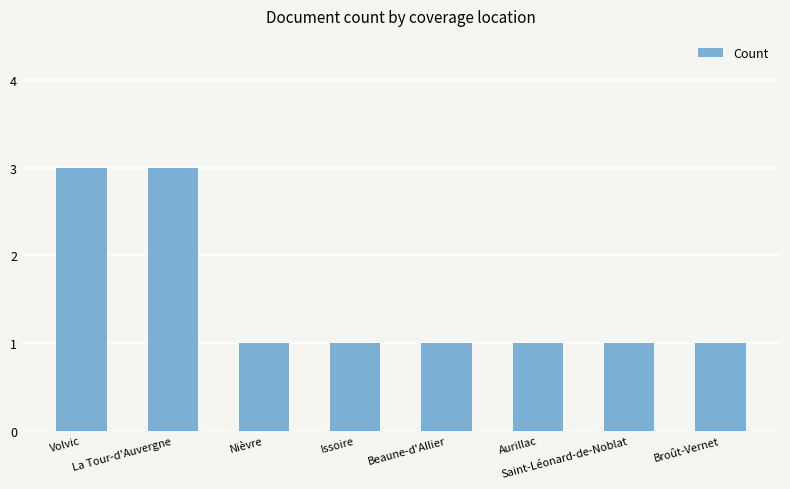

What is the maximum value shown in the chart?

3